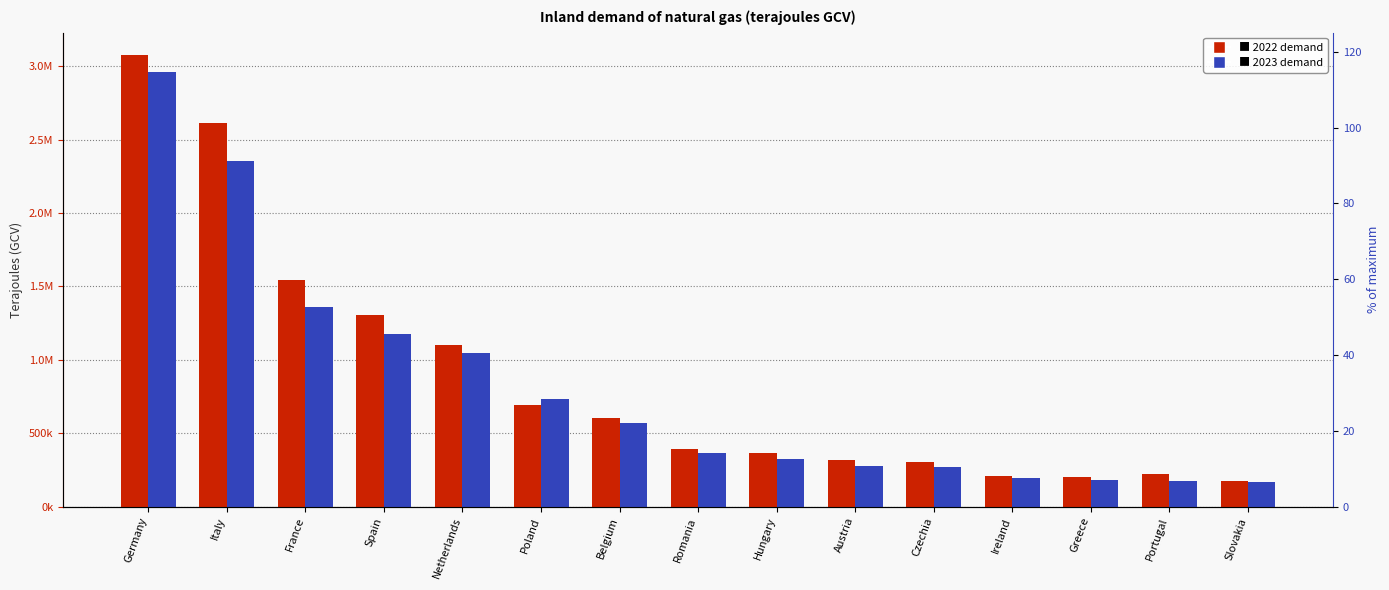

Rank the series by their average value, from highest to lowest.

2022 % of max, 2023 % of max